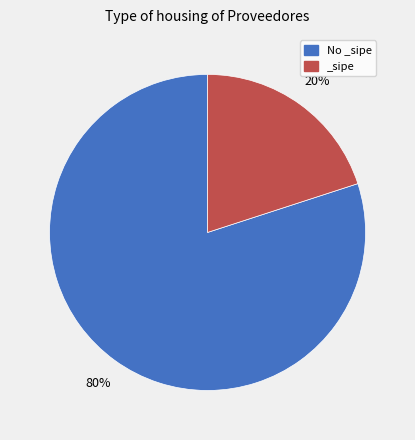

Between No _sipe and _sipe, which is larger?

No _sipe